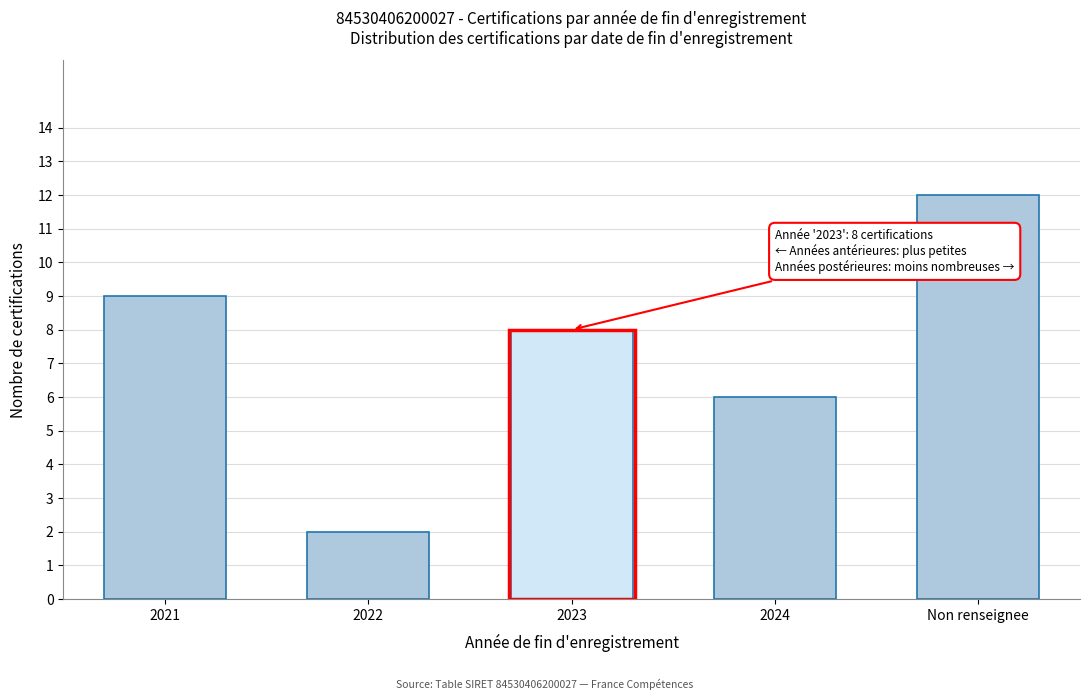

Reading left to right, what are all the values shown in this chart?

2021=9	2022=2	2023=8	2024=6	Non renseignee=12